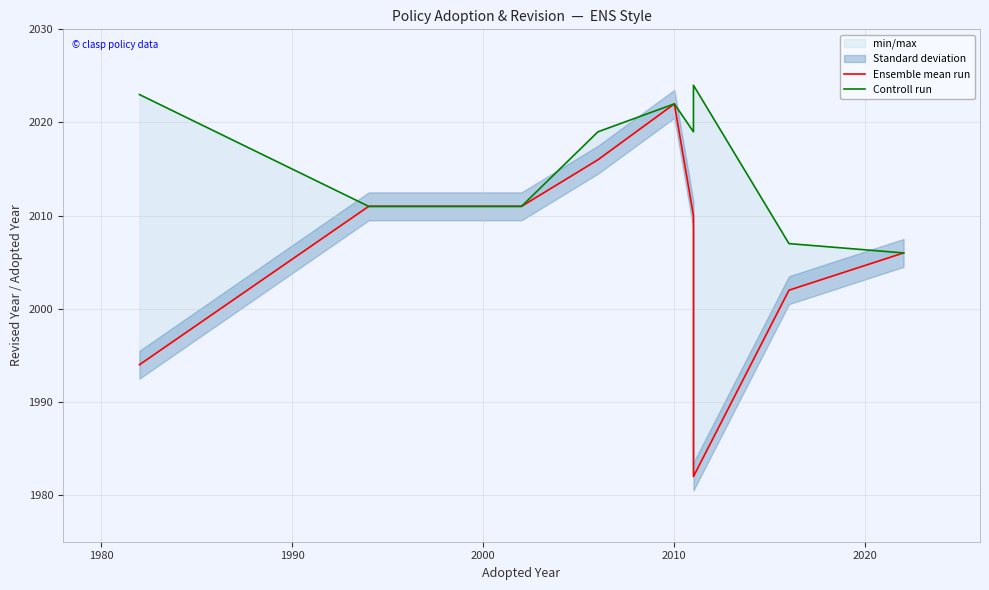

What is the difference between the second highest and minimum values in the Controll run series?

17